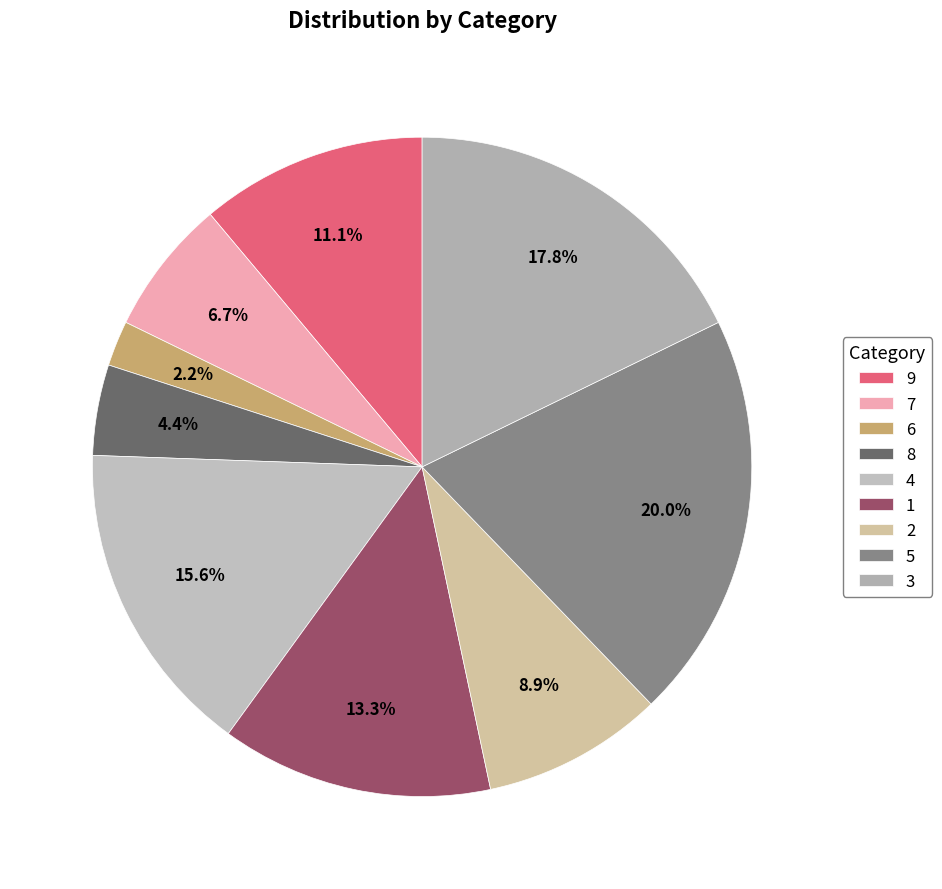

What is the largest slice in the pie chart?

5